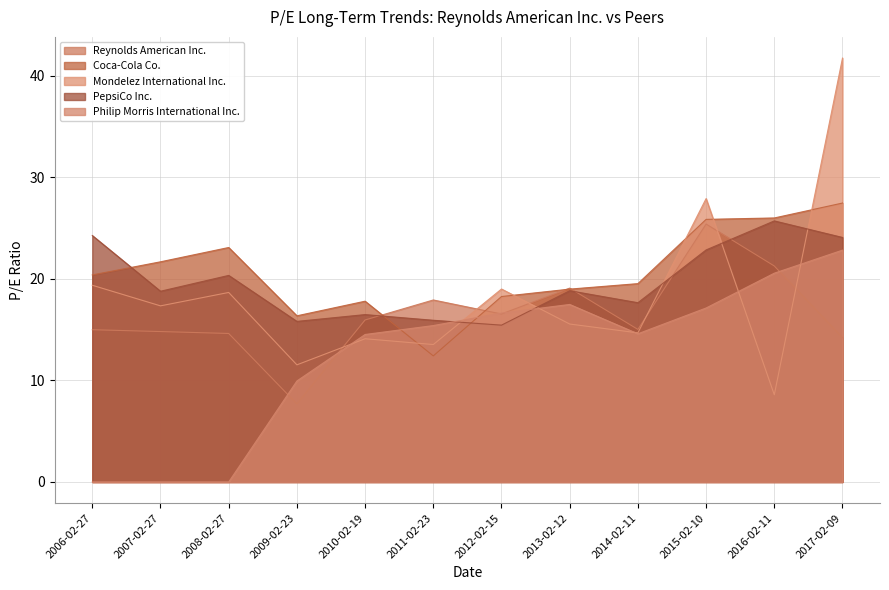

What is the average value of the Philip Morris International Inc. series?

12.4